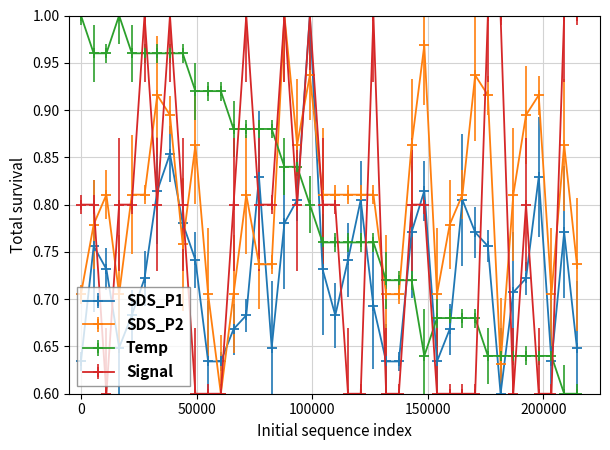

True or false: Signal has more than 1 points higher than both neighbors.

True